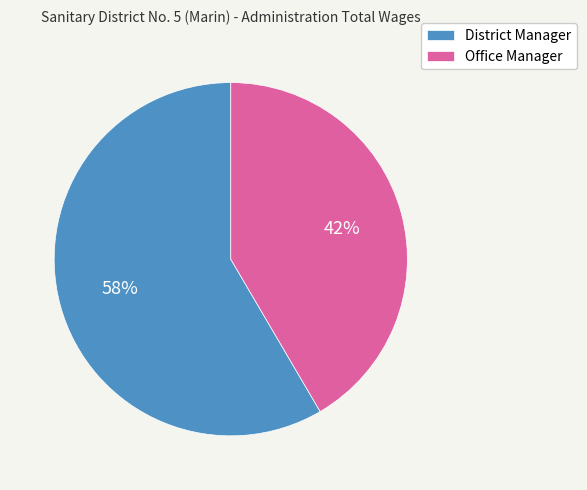

What percentage is the Office Manager slice, to the nearest percent?

42%